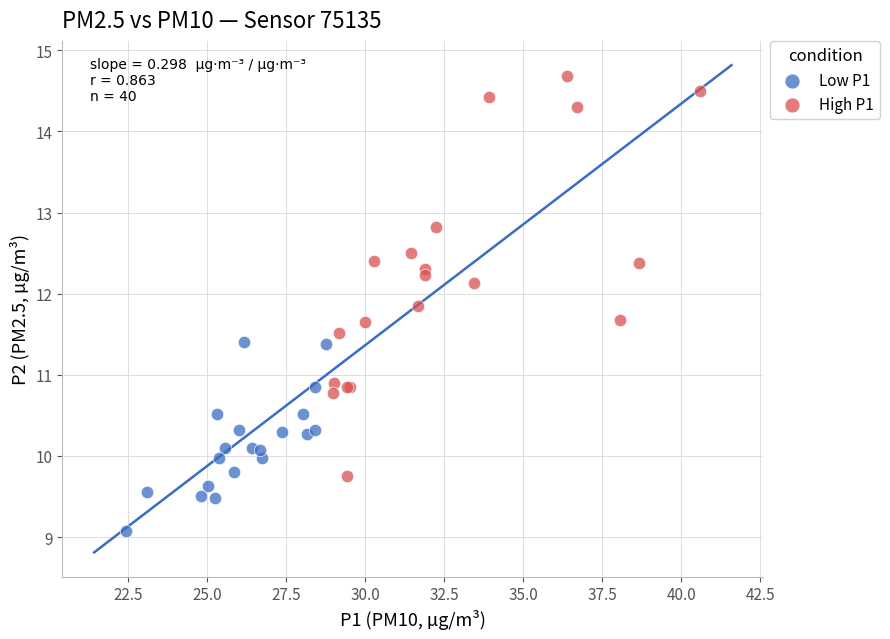

Which series contains the lowest Y value?

Low P1